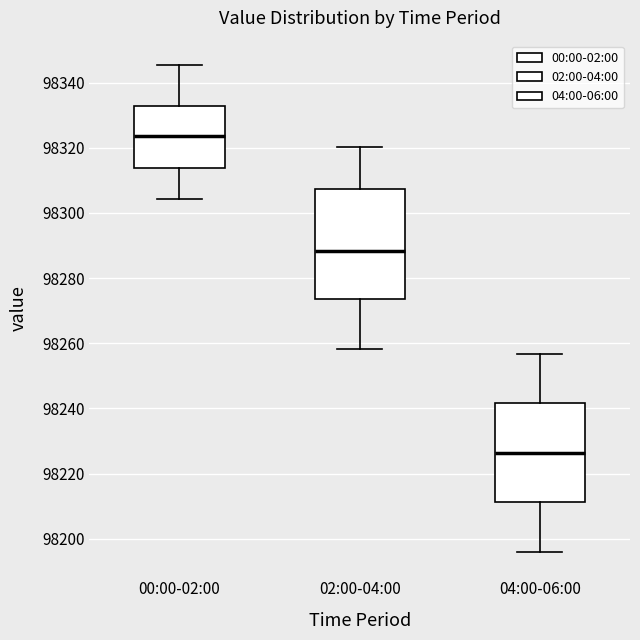

Reading left to right, transcribe this box plot: for each box, give where its median line is, the range the box spans, and where its two whiskers end, as read against the y-axis. The values are not printed on the chart, so give them approximately, as read against the axis.

00:00-02:00: median 98324, box 98314 to 98332, whiskers 98304 to 98346
02:00-04:00: median 98288, box 98274 to 98308, whiskers 98258 to 98320
04:00-06:00: median 98226, box 98212 to 98242, whiskers 98196 to 98256